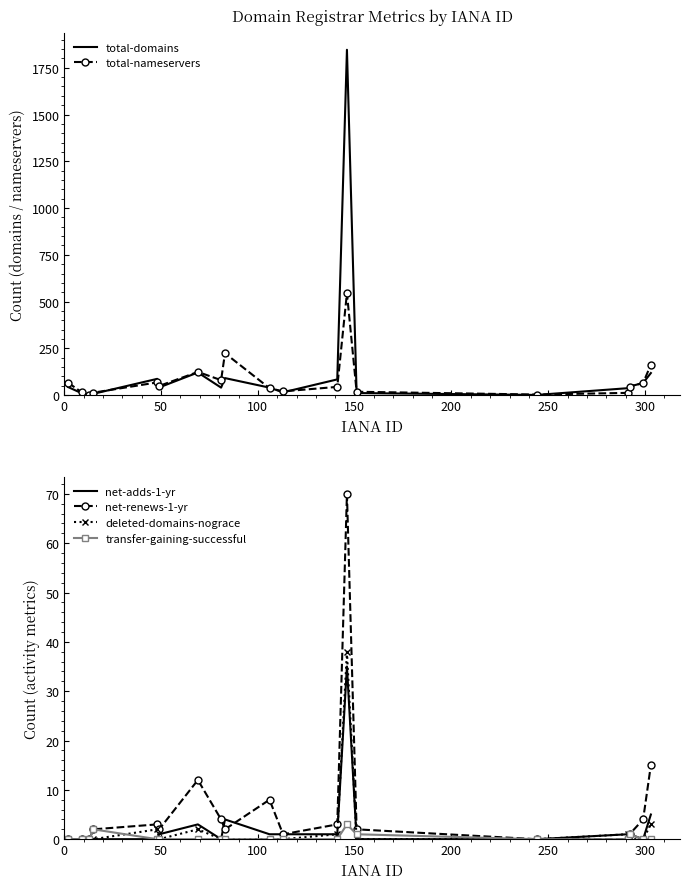

How many lines are shown in the chart?

6